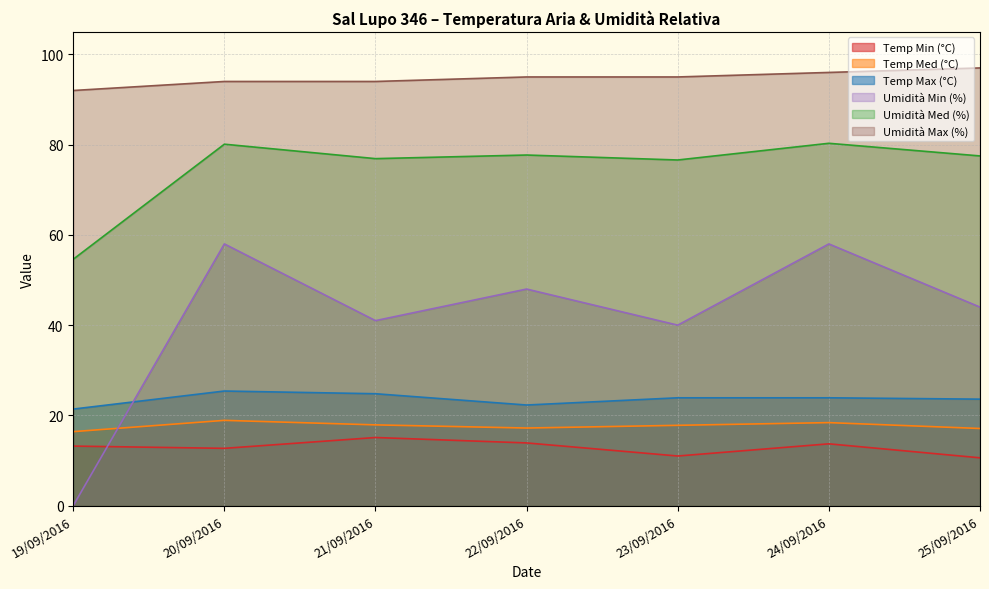

How many values in the Temp Med (°C) series are below 17?

1